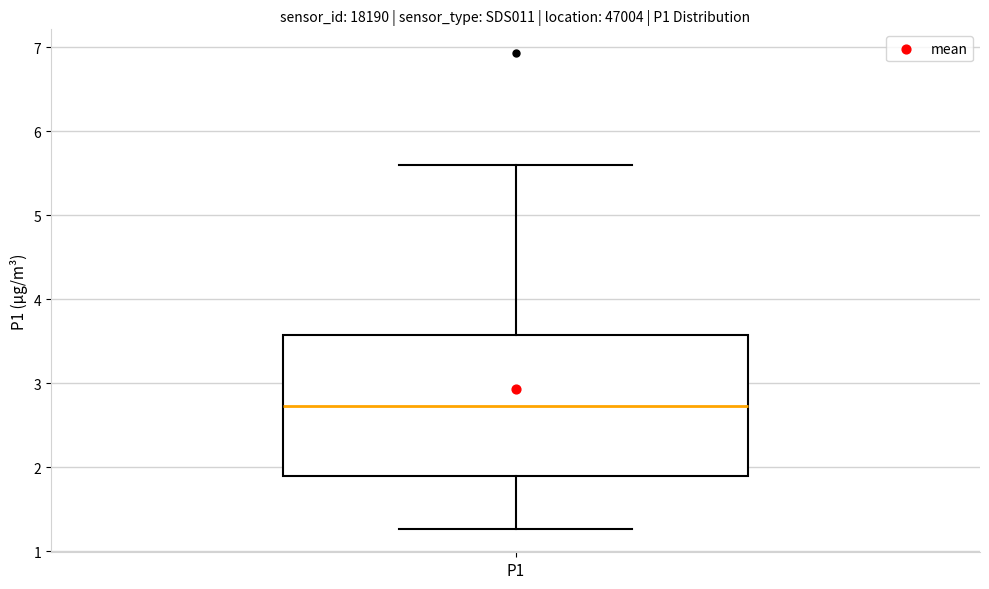

Read this box plot against the y-axis: the position of the median line, the range covered by the box, and the ends of both whiskers. The values are not printed on the chart, so give them approximately, as read against the axis.

median 2.7, box 1.9 to 3.6, whiskers 1.3 to 5.6